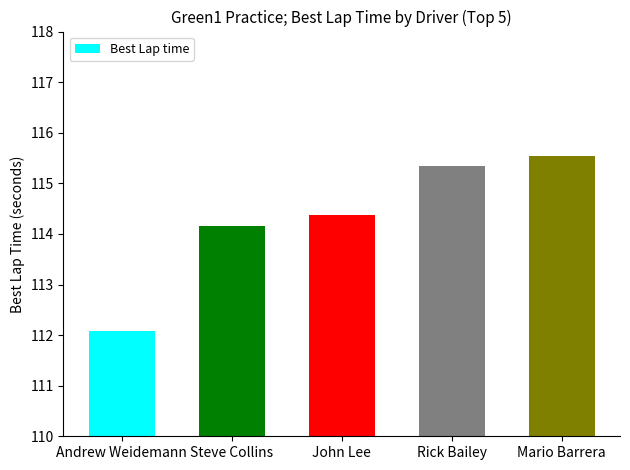

Reading right to left, transcribe all the data shown in this chart.

115.5	115.3	114.4	114.2	112.1